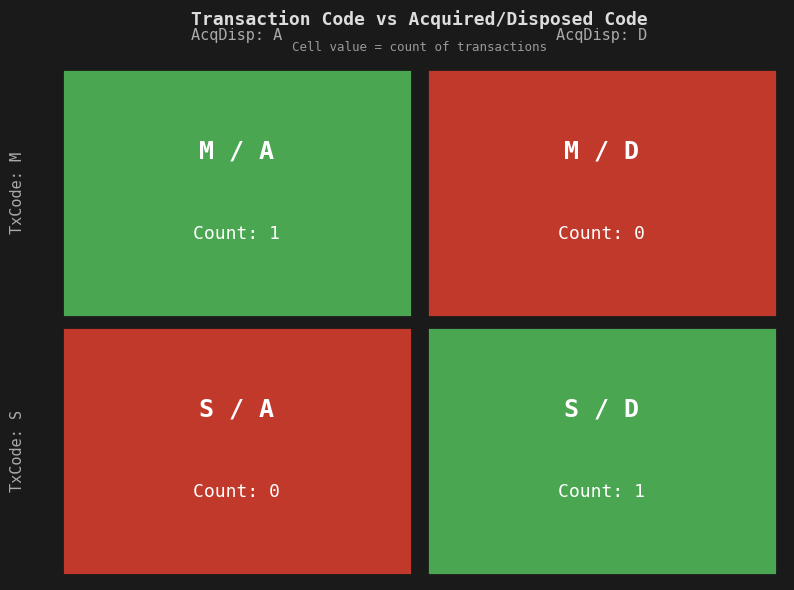

Reading left to right, what are all the values shown in this chart?

M: A=1	D=0
S: A=0	D=1